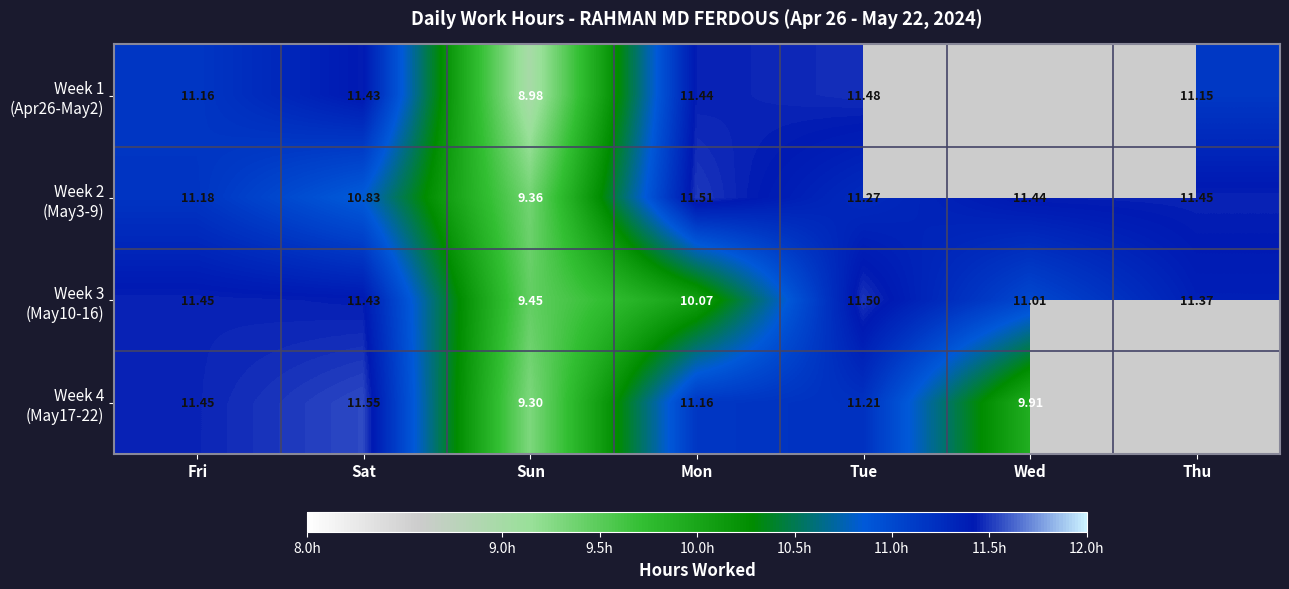

Is it true that Week 4 (May17-22) equals 18.7 at Mon?

False